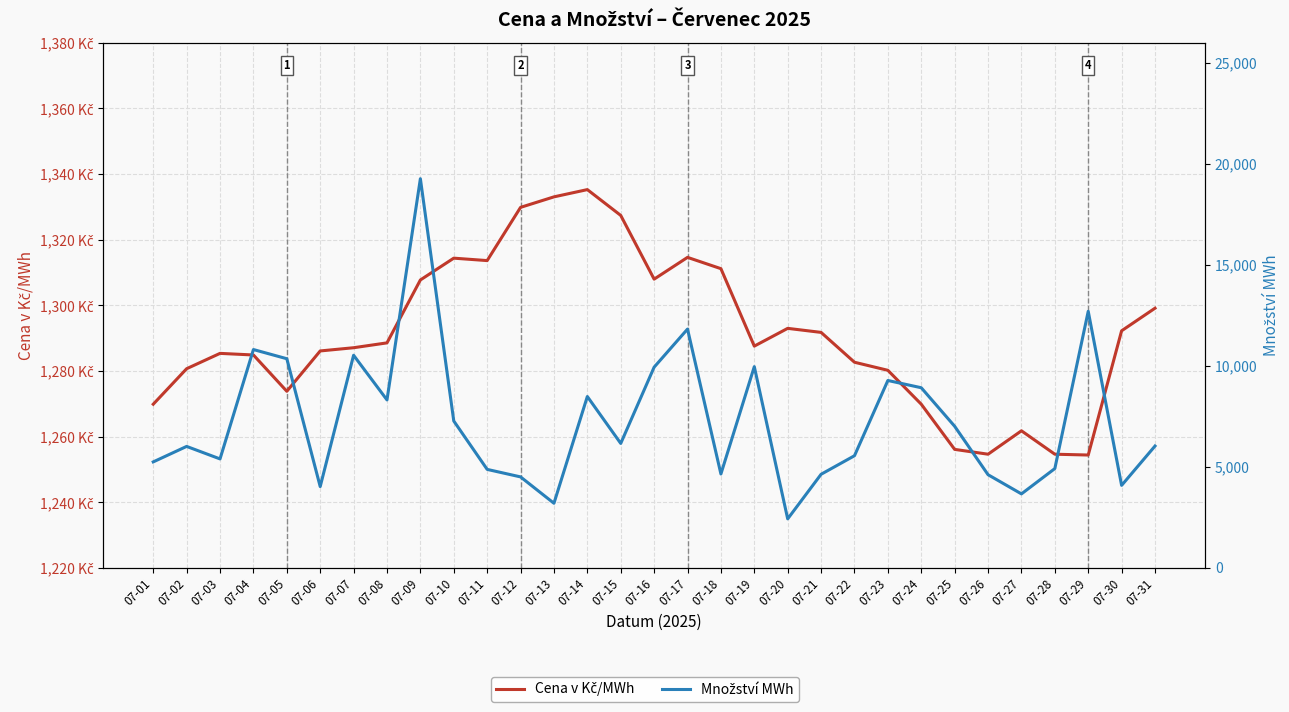

Reading right to left, list all the values displayed in this chart.

Cena v Kč/MWh: 07-31=1299.1	07-30=1292.2	07-29=1254.4	07-28=1254.6	07-27=1261.8	07-26=1254.6	07-25=1256.1	07-24=1269.9	07-23=1280.2	07-22=1282.6	07-21=1291.7	07-20=1293.0	07-19=1287.5	07-18=1311.1	07-17=1314.6	07-16=1308.0	07-15=1327.4	07-14=1335.2	07-13=1333.0	07-12=1329.8	07-11=1313.6	07-10=1314.3	07-09=1307.7	07-08=1288.5	07-07=1287.1	07-06=1286.1	07-05=1273.8	07-04=1284.8	07-03=1285.3	07-02=1280.7	07-01=1269.9
Množství MWh: 07-31=6032.1	07-30=4085.0	07-29=12700.0	07-28=4916.0	07-27=3663.2	07-26=4613.0	07-25=7010.0	07-24=8917.0	07-23=9276.0	07-22=5552.0	07-21=4634.0	07-20=2427.0	07-19=9961.0	07-18=4648.5	07-17=11820.0	07-16=9934.5	07-15=6161.2	07-14=8482.5	07-13=3199.2	07-12=4504.0	07-11=4876.0	07-10=7271.1	07-09=19263.0	07-08=8315.0	07-07=10525.0	07-06=4025.1	07-05=10352.9	07-04=10807.5	07-03=5394.2	07-02=6013.1	07-01=5246.5